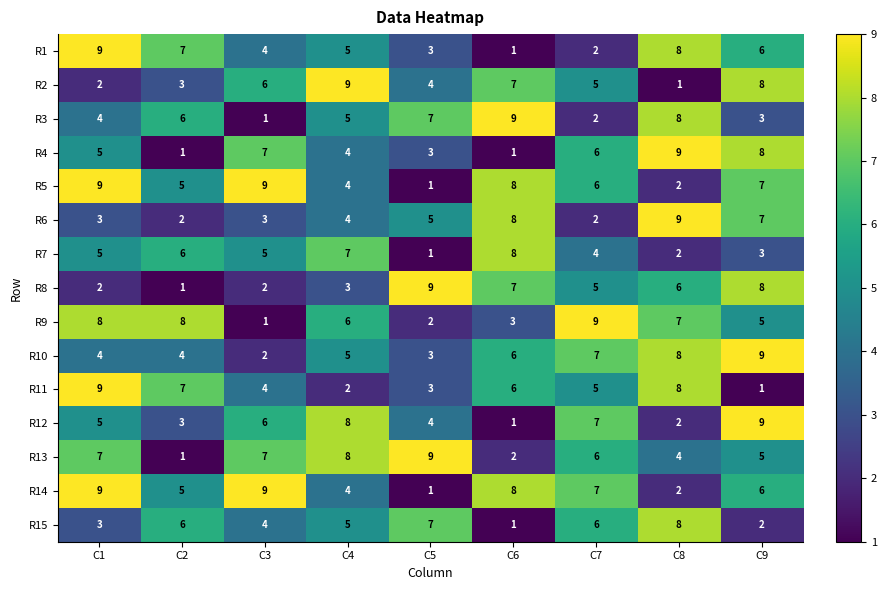

What is the difference between the highest and lowest values at C5?

8